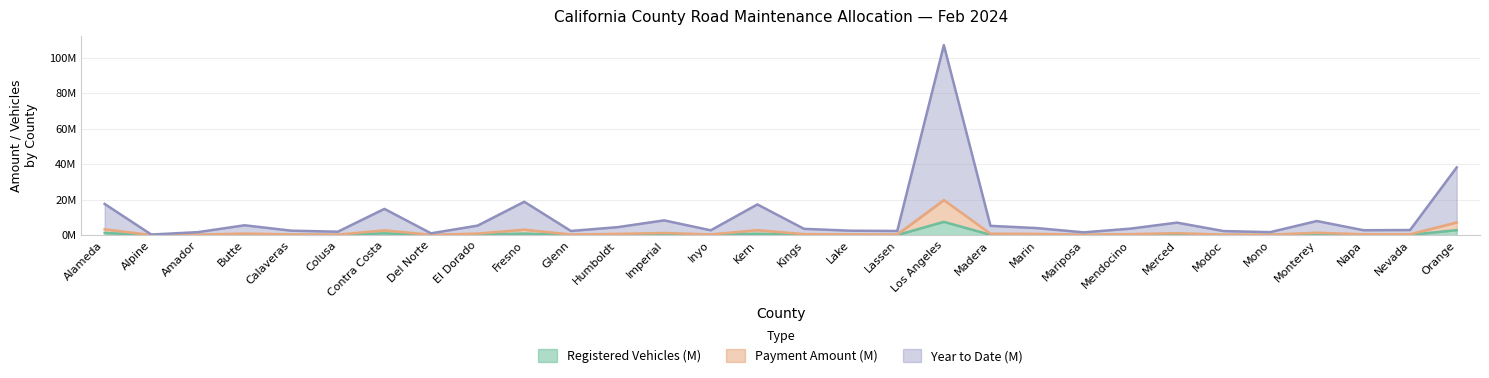

What is the difference between the maximum and minimum values in the Registered Vehicles series?

7.5